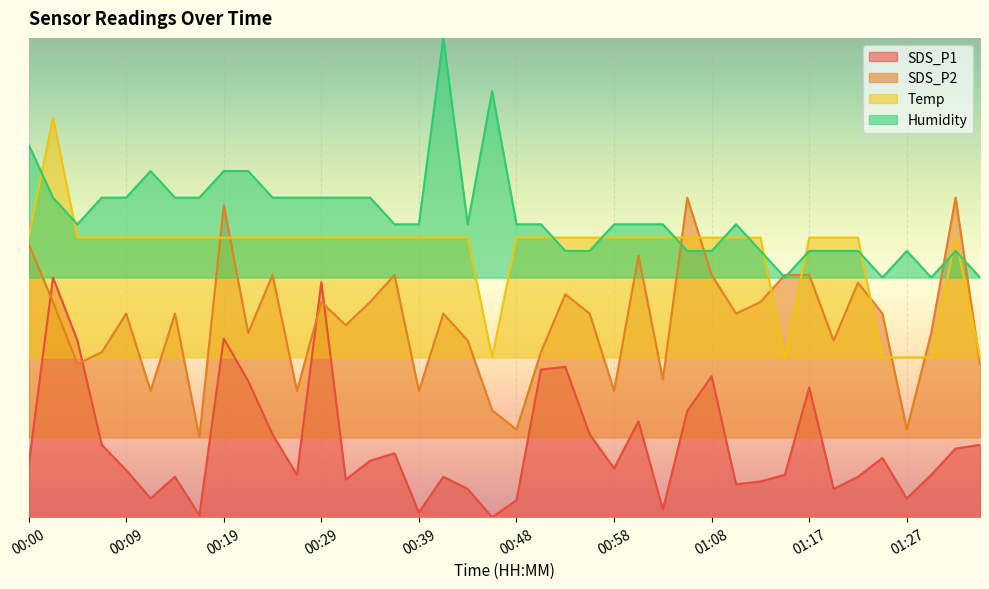

What are all the series names shown in the legend?

SDS_P1, SDS_P2, Temp, Humidity